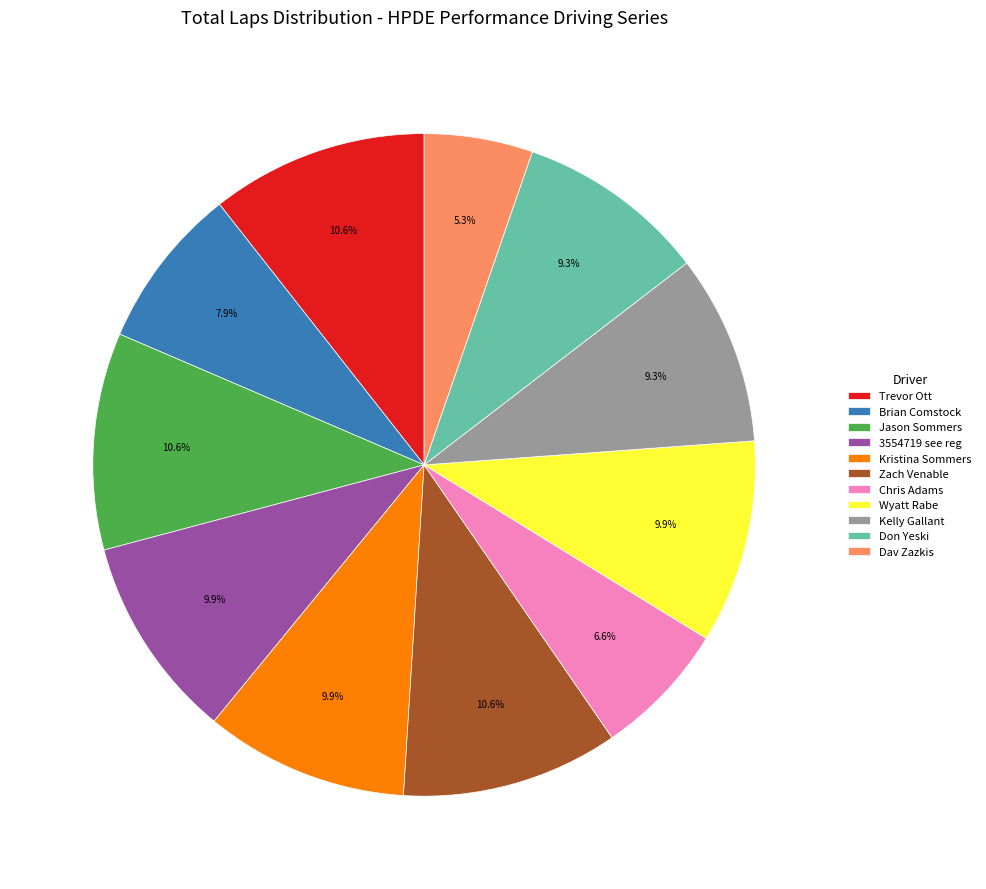

What percentage is the Kristina Sommers slice, to the nearest percent?

10%